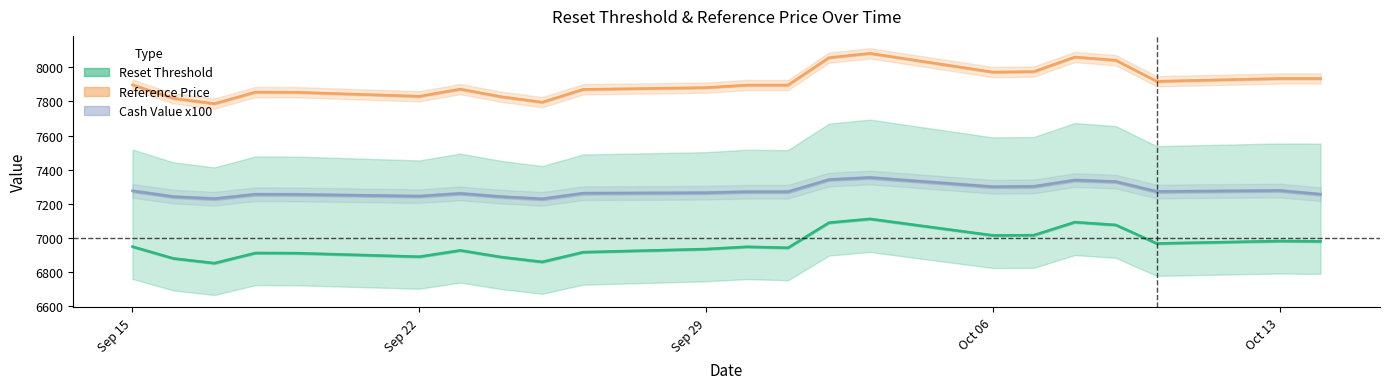

What is the total value across all series at Sep 22?

21965.4